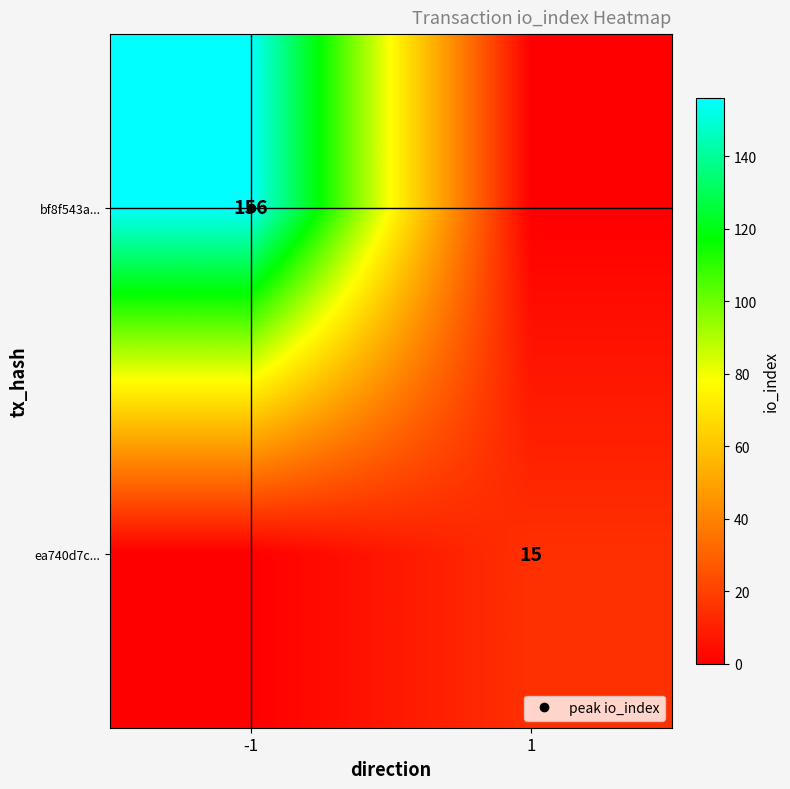

What is the difference between the bf8f543a... values at -1 and 1?

156